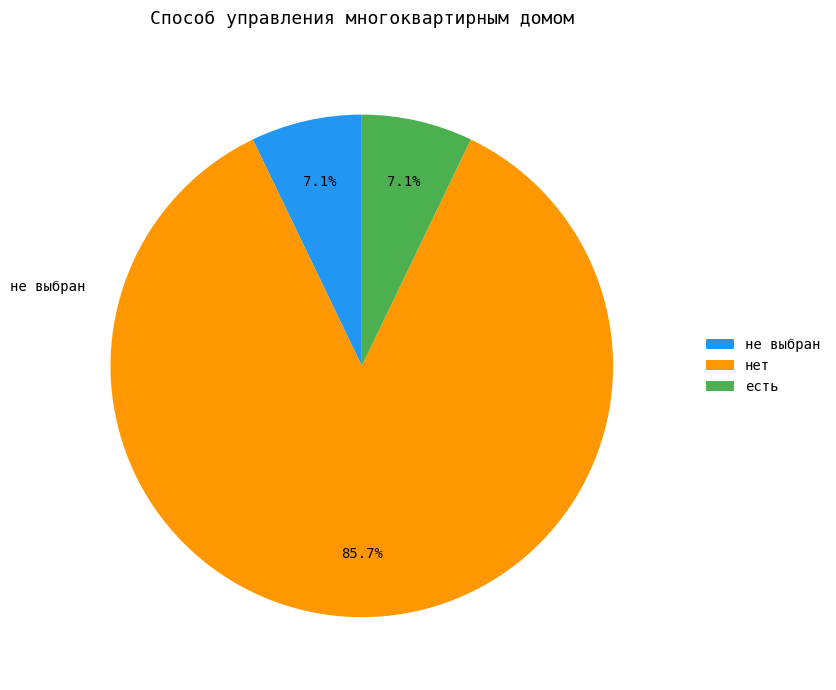

Does нет represent more than half of the total?

Yes